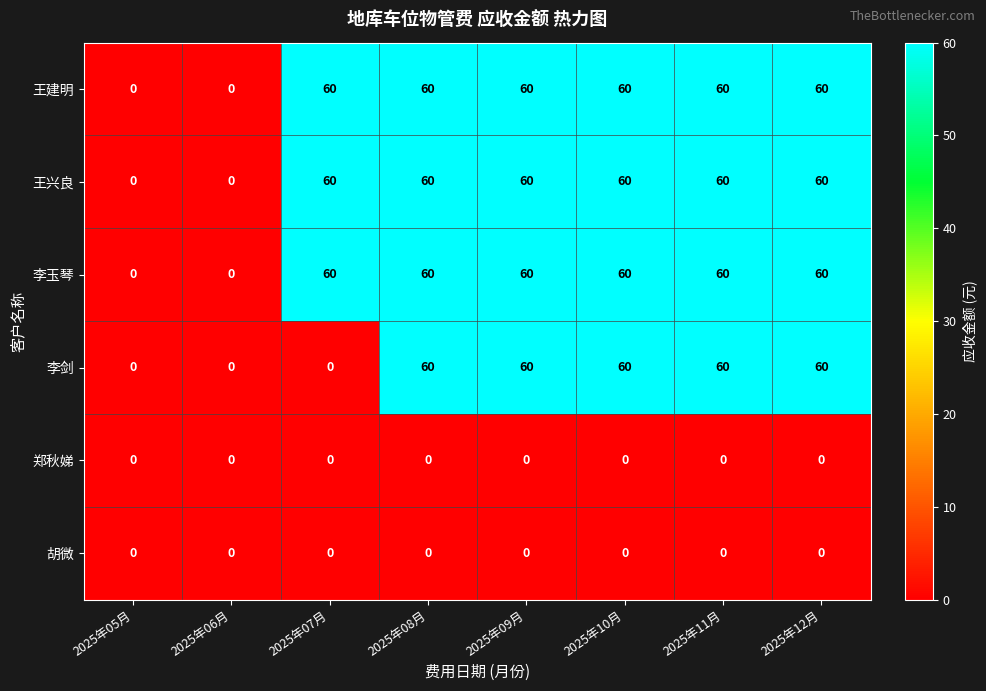

What is the total value across all series at 2025年08月?

240